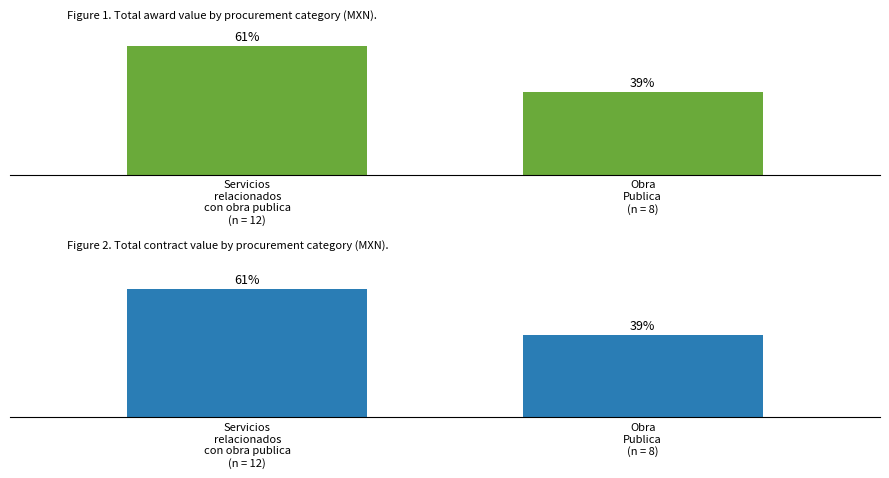

Reading left to right, transcribe all the data shown in this chart.

awards.value.amount: Servicios
relacionados
con obra publica
(n = 12)=36310371.7	Obra
Publica
(n = 8)=23367532.4
contracts.value.amount: Servicios
relacionados
con obra publica
(n = 12)=36310371.7	Obra
Publica
(n = 8)=23367532.4